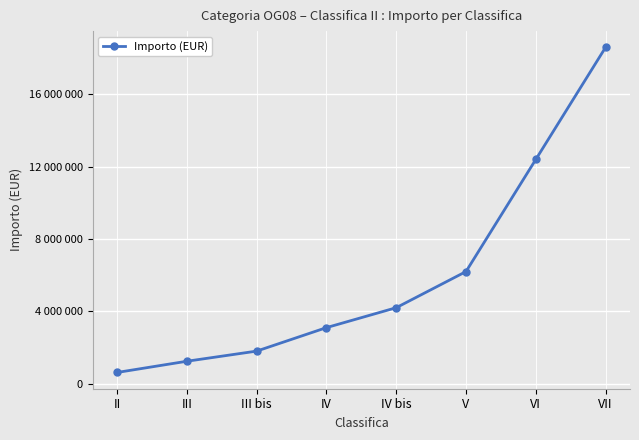

Reading left to right, transcribe all the data shown in this chart.

II=619200	III=1239600	III bis=1800000	IV=3098400	IV bis=4200000	V=6198000	VI=12394800	VII=18592800